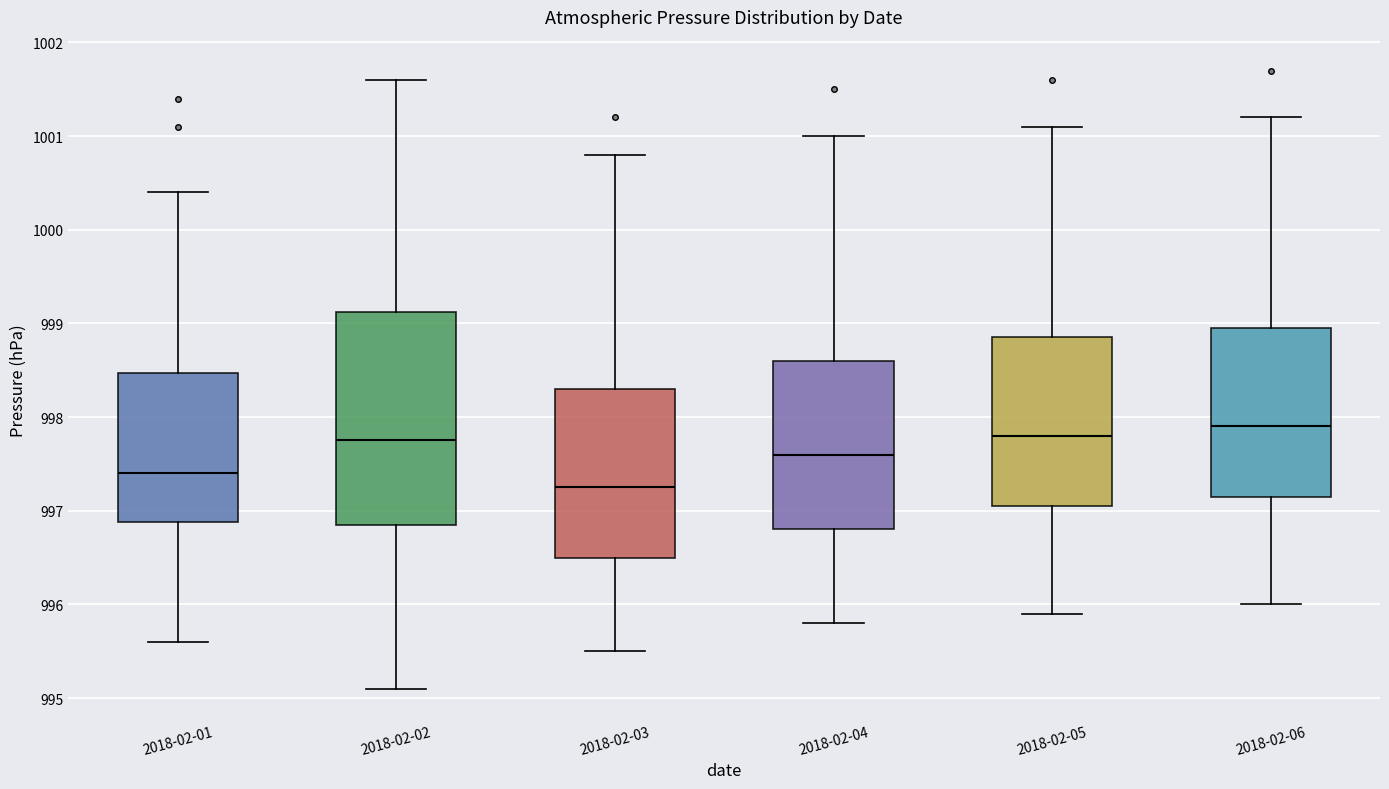

Reading left to right, transcribe this box plot: for each box, give where its median line is, the range the box spans, and where its two whiskers end, as read against the y-axis. The values are not printed on the chart, so give them approximately, as read against the axis.

2018-02-01: median 997.4, box 996.9 to 998.5, whiskers 995.6 to 1000.4
2018-02-02: median 997.8, box 996.9 to 999.1, whiskers 995.1 to 1001.6
2018-02-03: median 997.3, box 996.5 to 998.3, whiskers 995.5 to 1000.8
2018-02-04: median 997.6, box 996.8 to 998.6, whiskers 995.8 to 1001.0
2018-02-05: median 997.8, box 997.1 to 998.9, whiskers 995.9 to 1001.1
2018-02-06: median 997.9, box 997.2 to 999.0, whiskers 996.0 to 1001.2